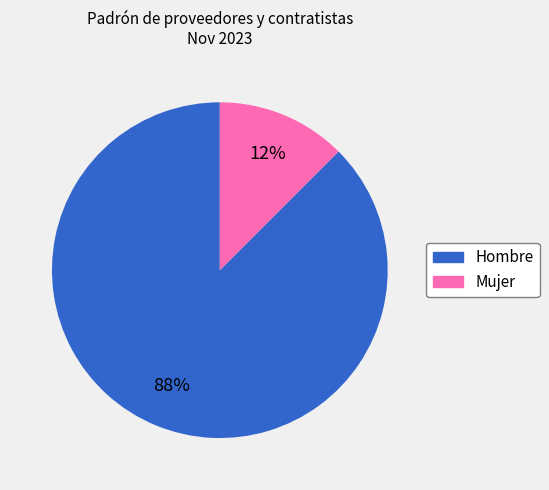

To the nearest percent, what is the average slice percentage?

50%